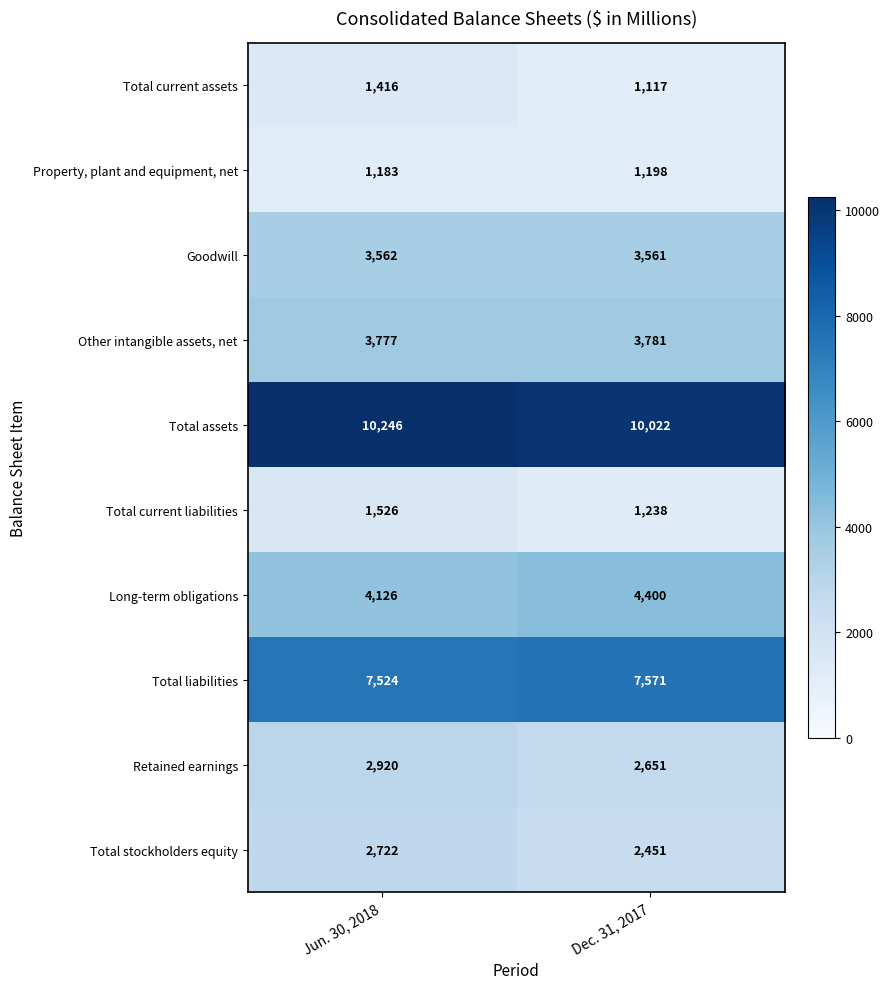

What is the spread (max minus min) of values at Jun. 30, 2018?

9063